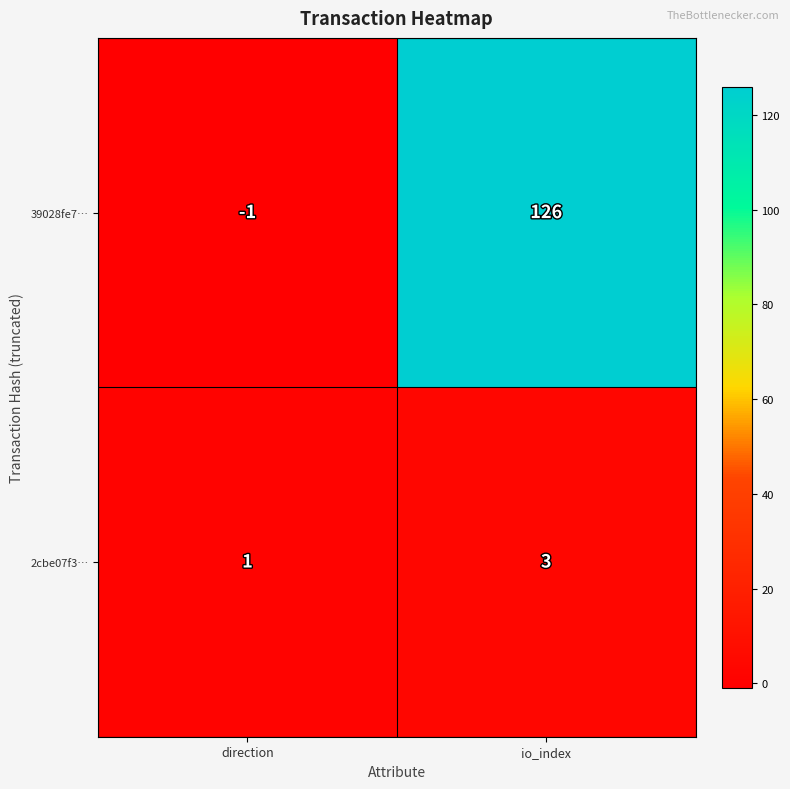

Count the number of data series in this chart.

2